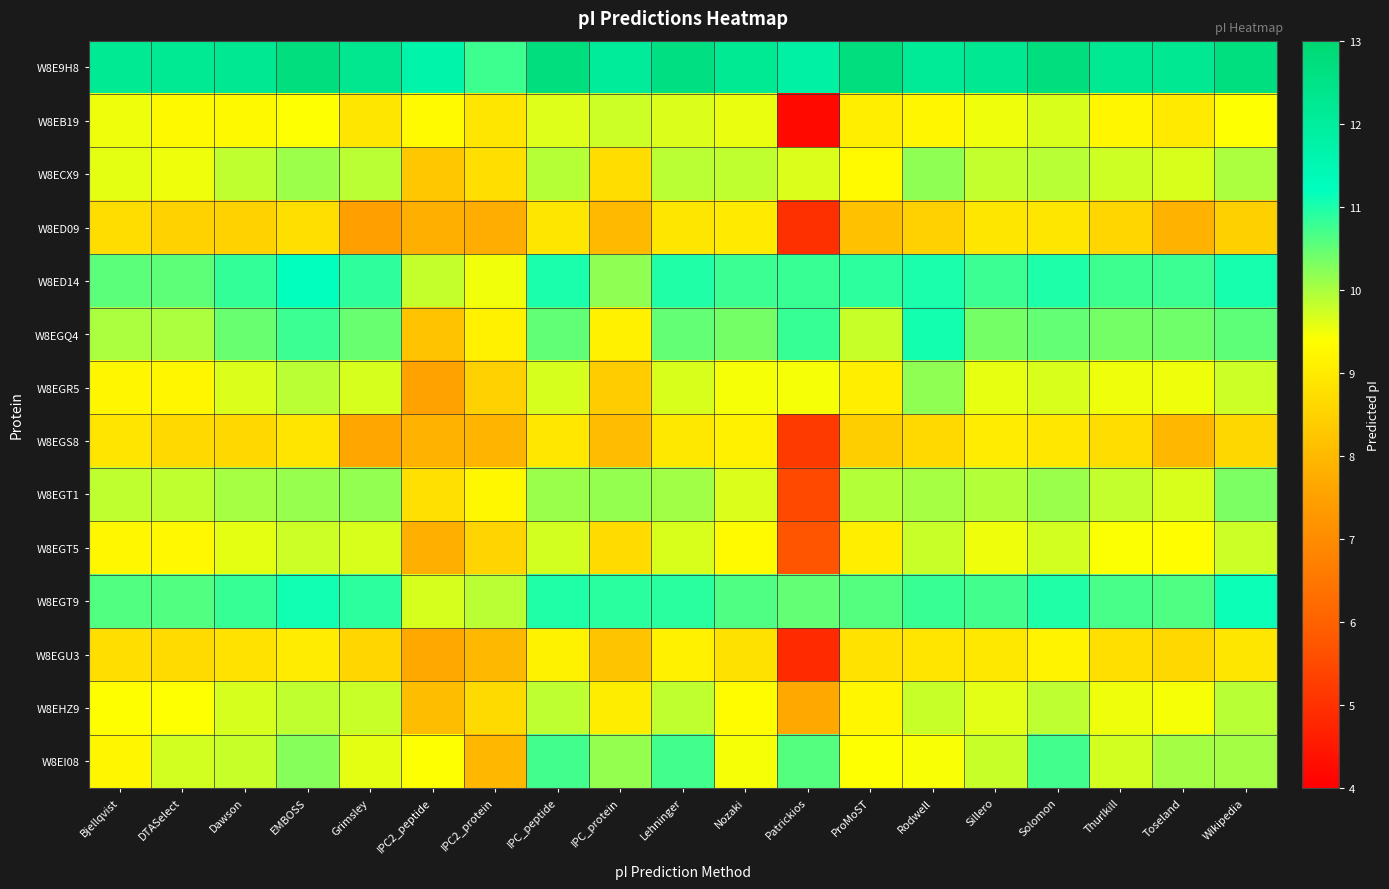

Which label corresponds to the smallest value in the chart?

Patrickios